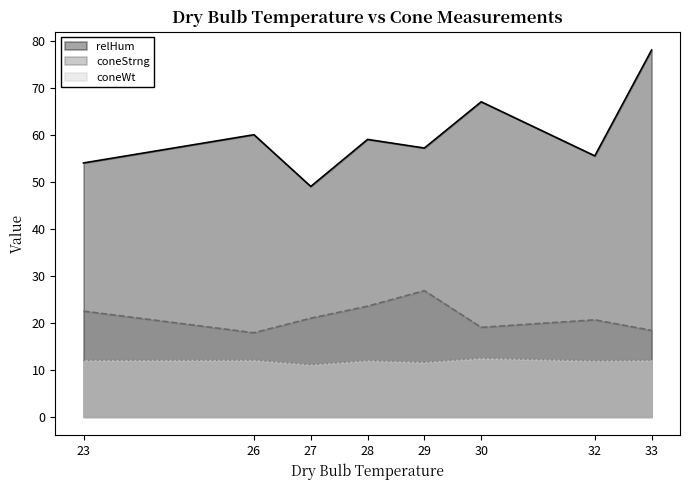

What is the difference between the highest and lowest values at 32?

43.6